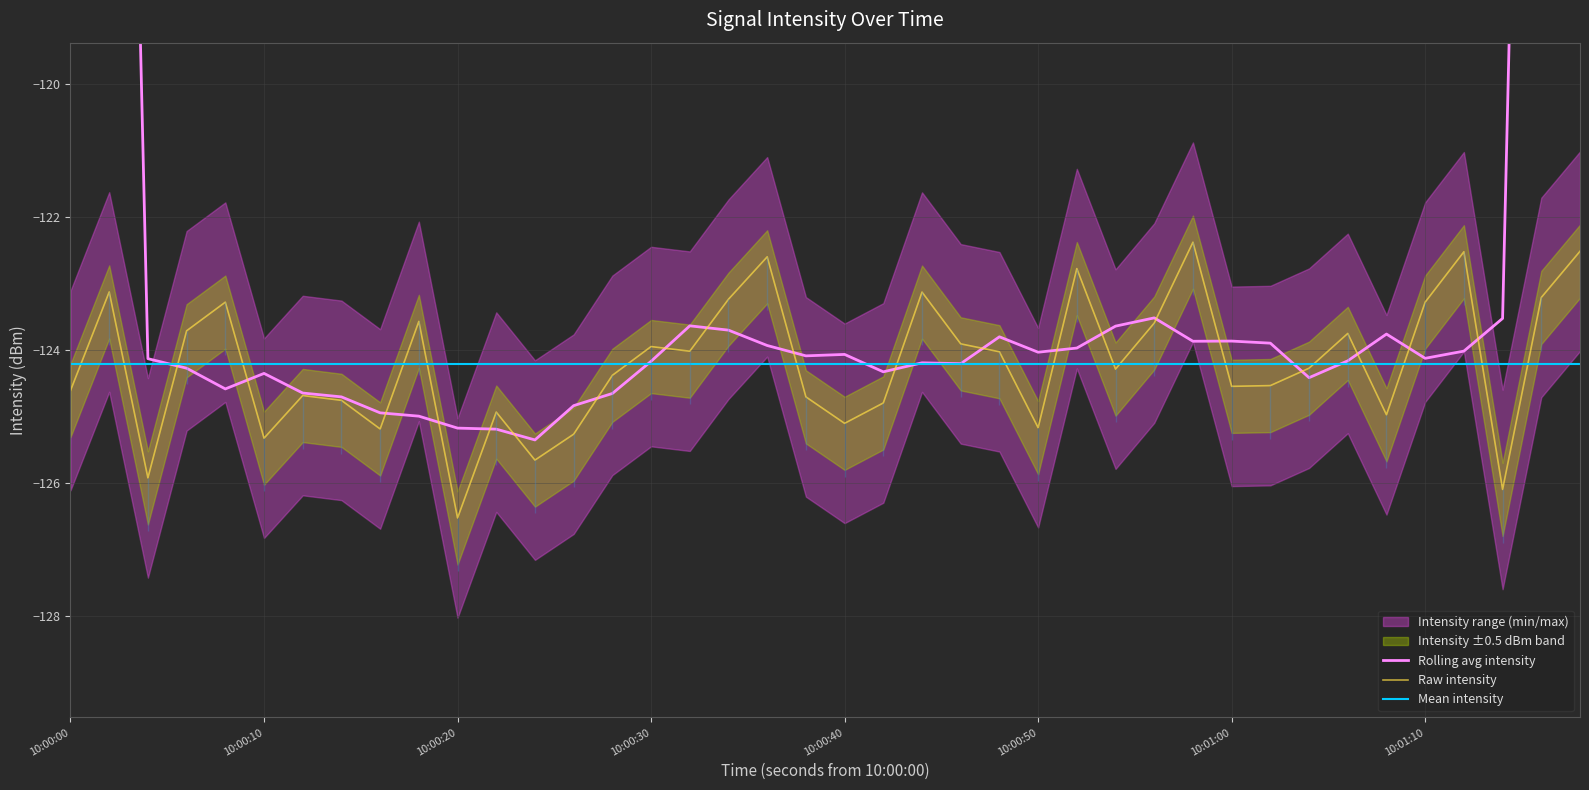

The Mean intensity series shows -205.3 at 10:00:00. True or false?

False